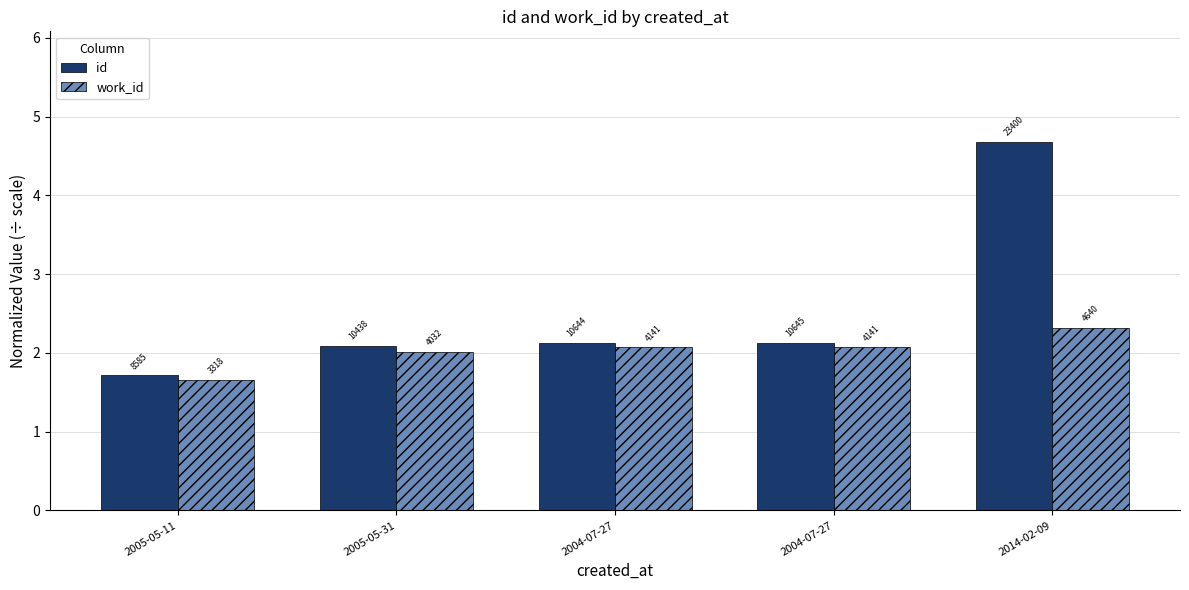

How many groups of bars are there?

5